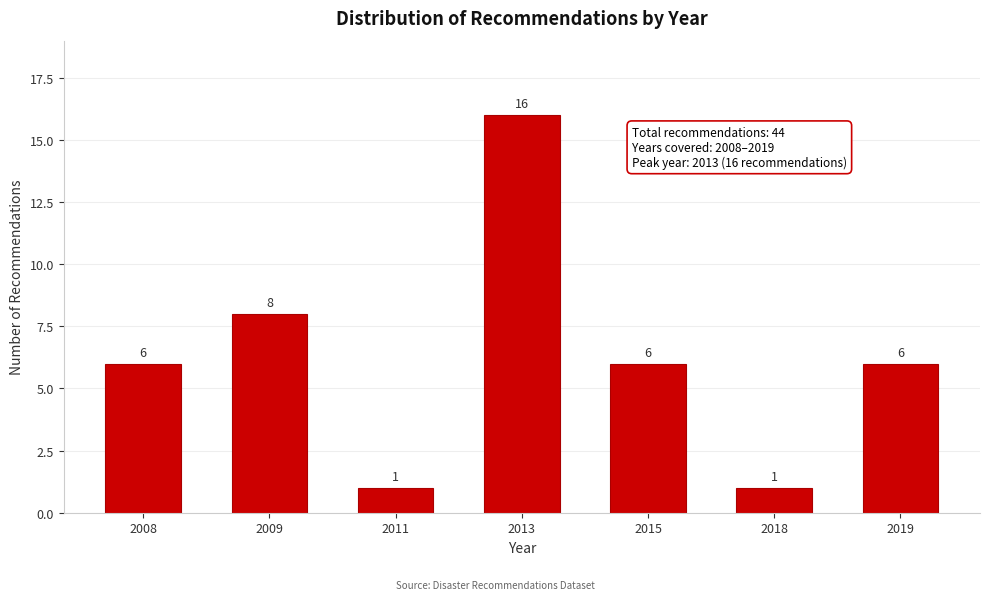

Reading right to left, transcribe all the data shown in this chart.

2019=6	2018=1	2015=6	2013=16	2011=1	2009=8	2008=6